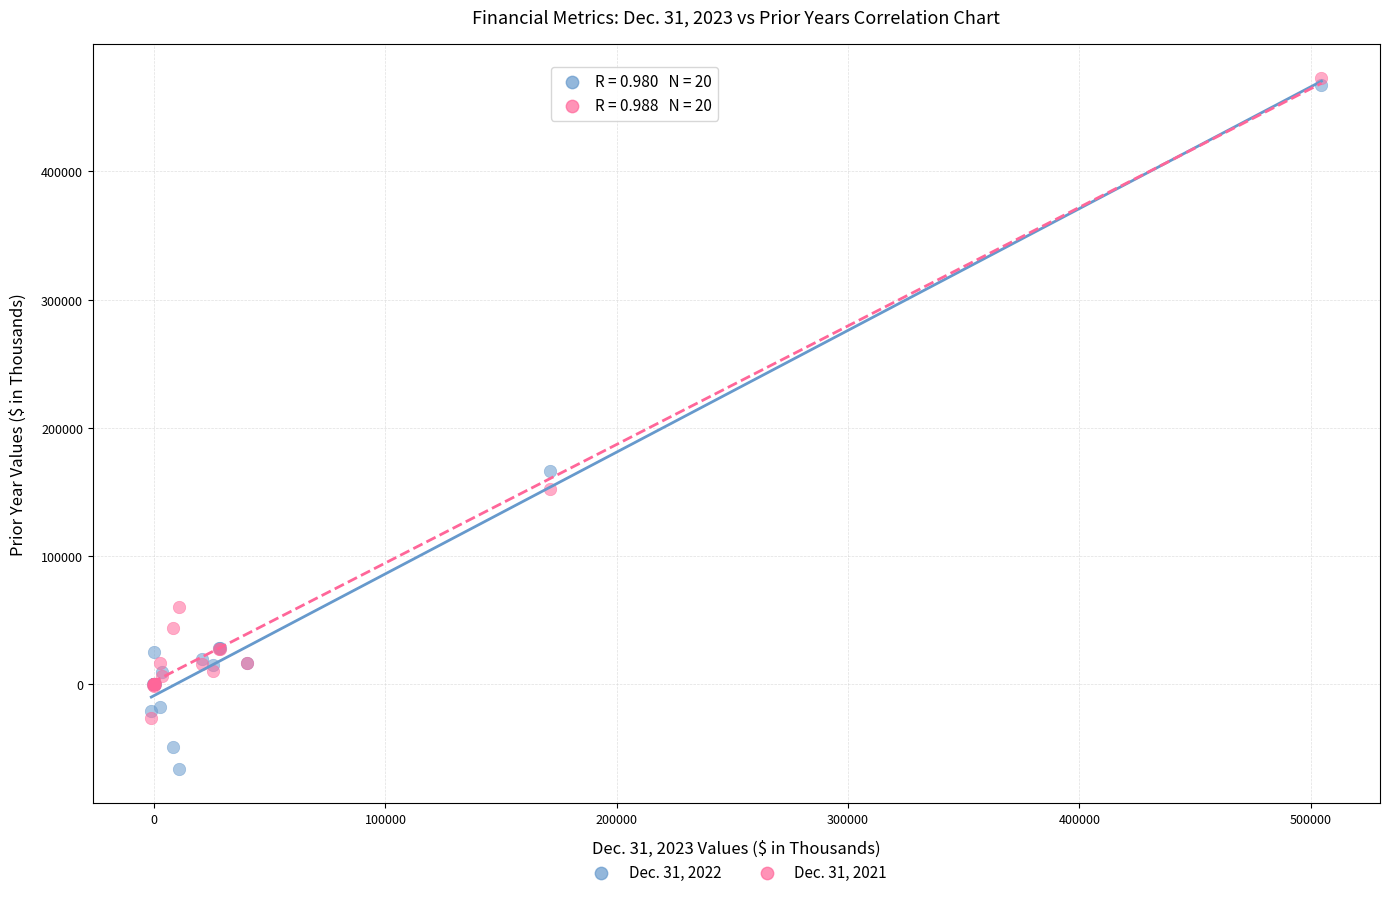

What are all the series names shown in the legend?

Dec. 31, 2022, Dec. 31, 2021